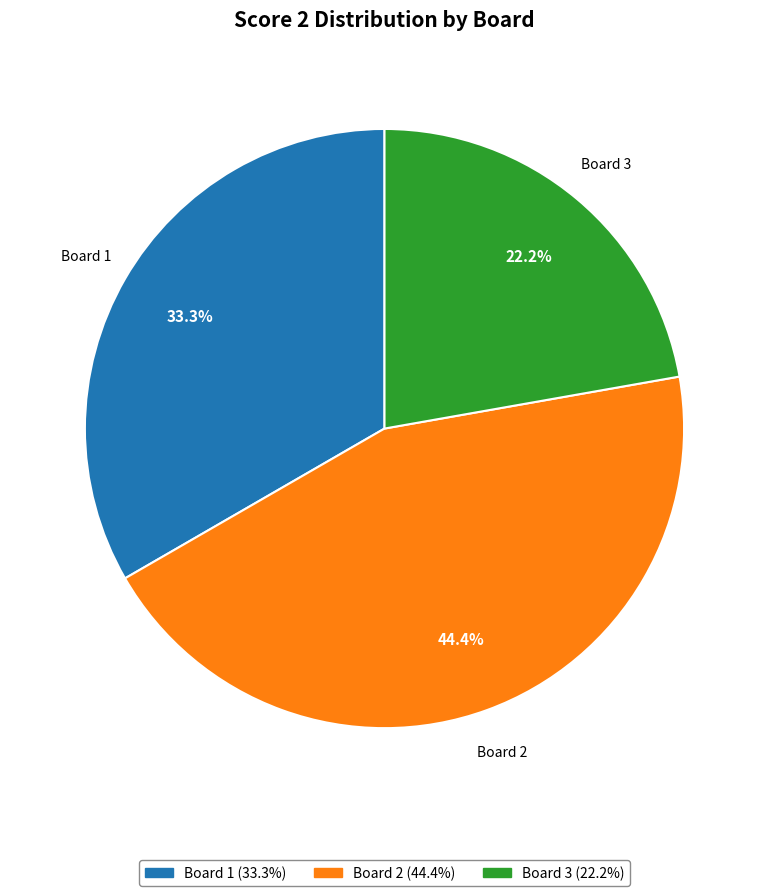

To the nearest percent, what portion does Board 1 represent?

33%